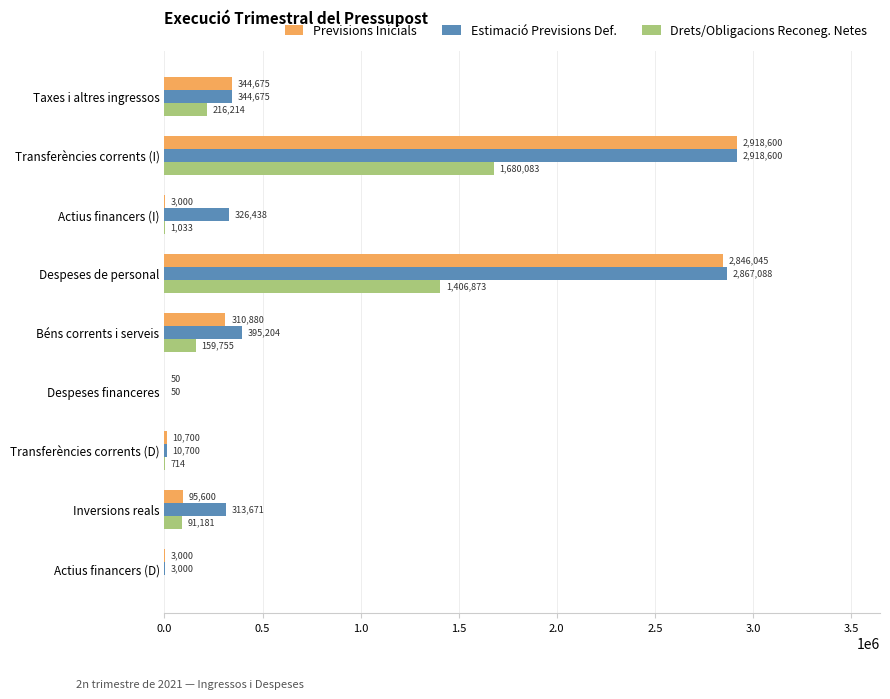

What are all the series names shown in the legend?

Previsions Inicials, Estimació Previsions Def., Drets/Obligacions Reconeg. Netes